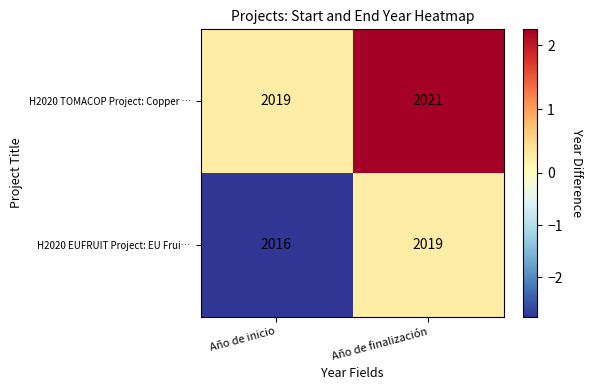

What is the smallest value displayed?

2016